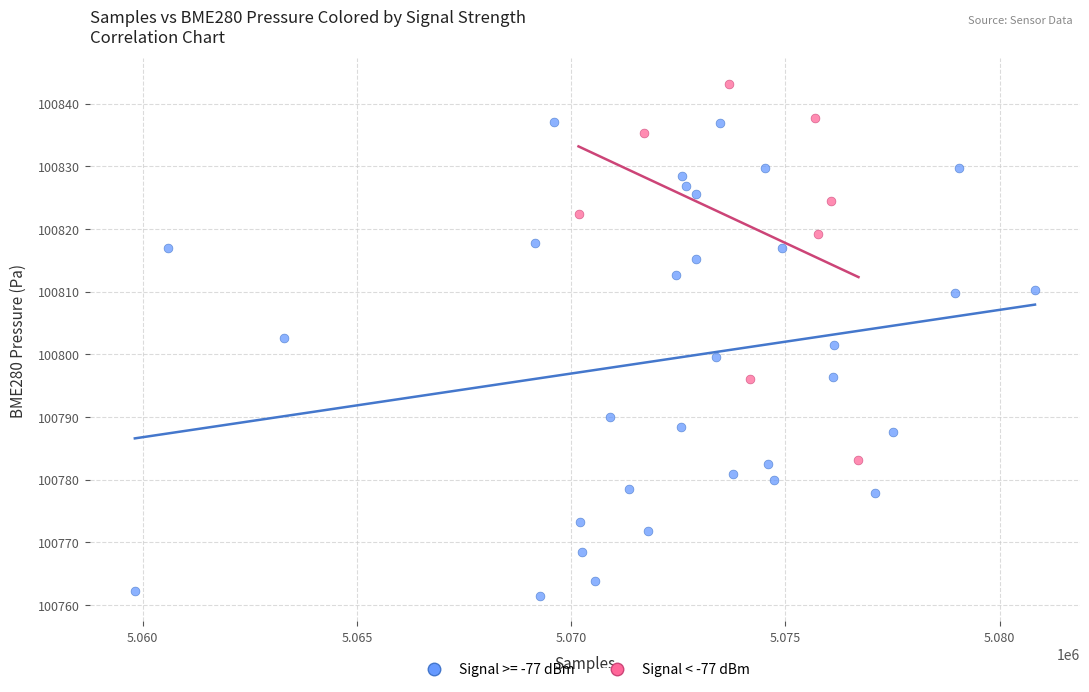

Which series contains the lowest Y value?

Signal >= -77 dBm